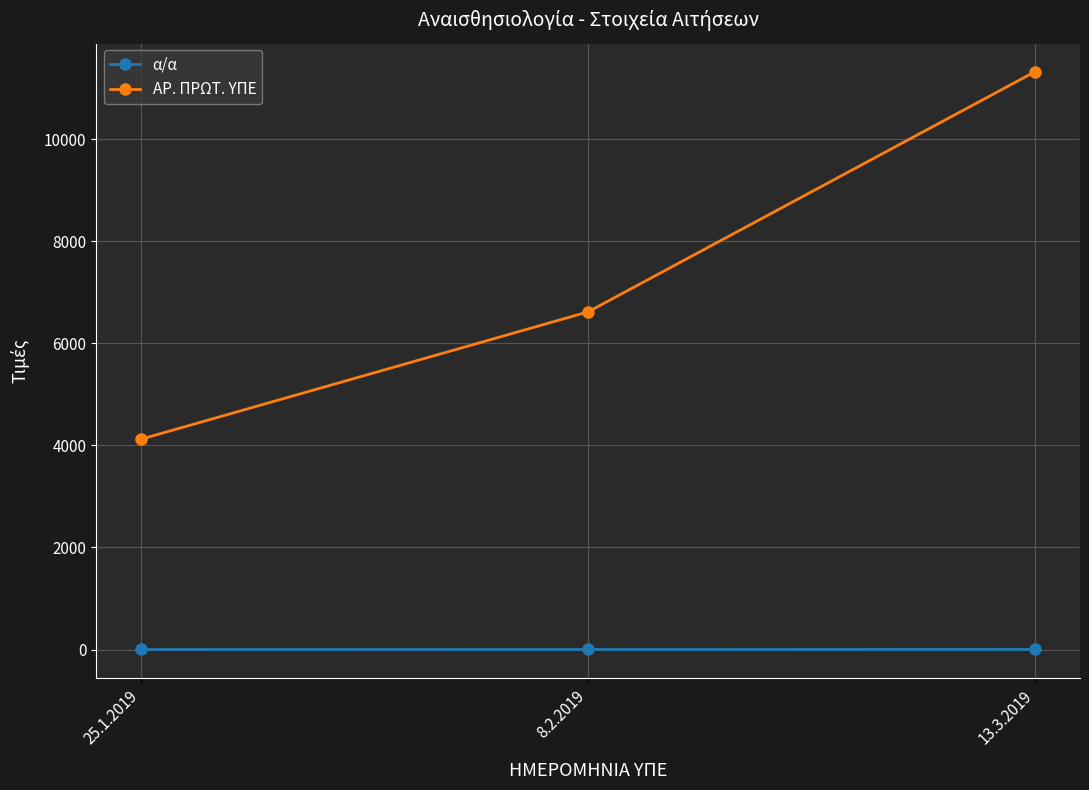

List the series in order of their peak value, highest first.

ΑΡ. ΠΡΩΤ. ΥΠΕ, α/α